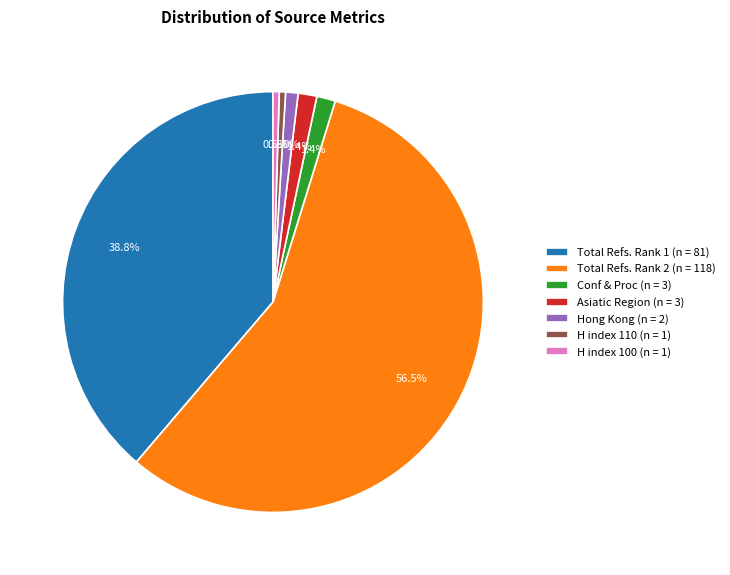

To the nearest percent, what is the difference between the largest and smallest slice percentages?

56%